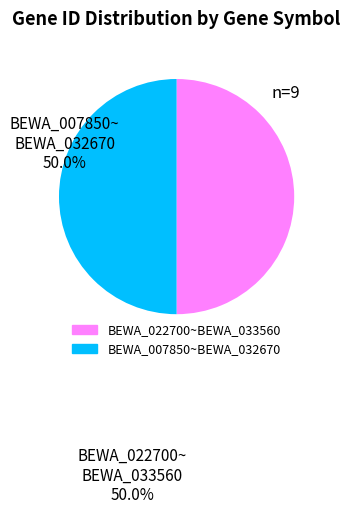

Count the number of slices in the pie.

2